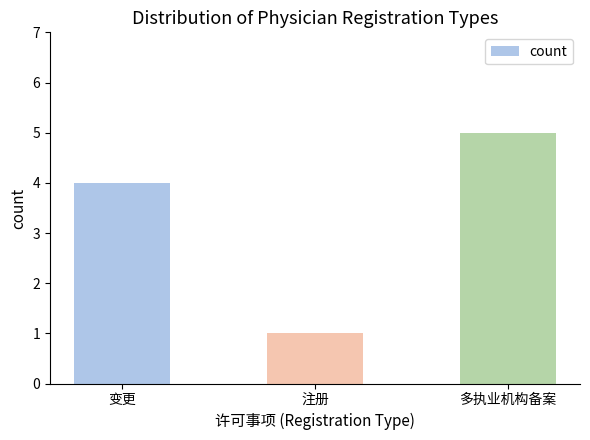

What position from the left is 变更?

1